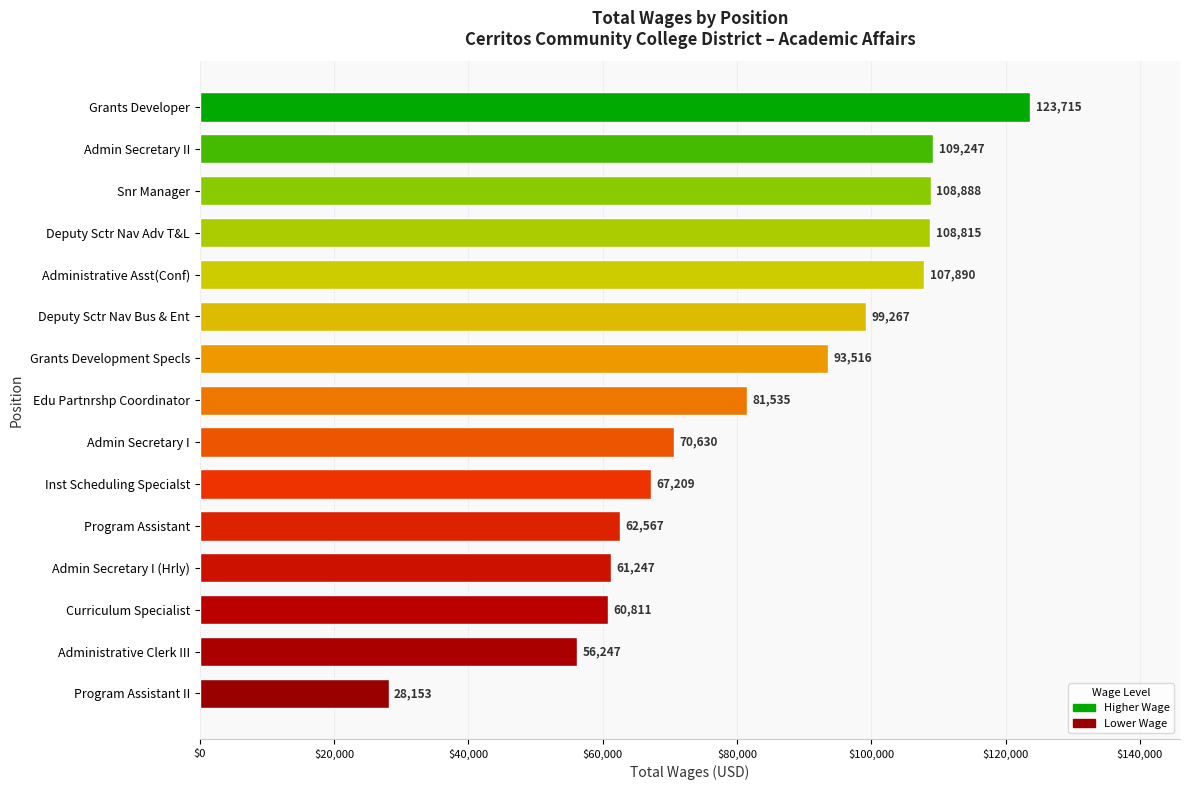

True or false: the data shows 107516 at Program Assistant.

False